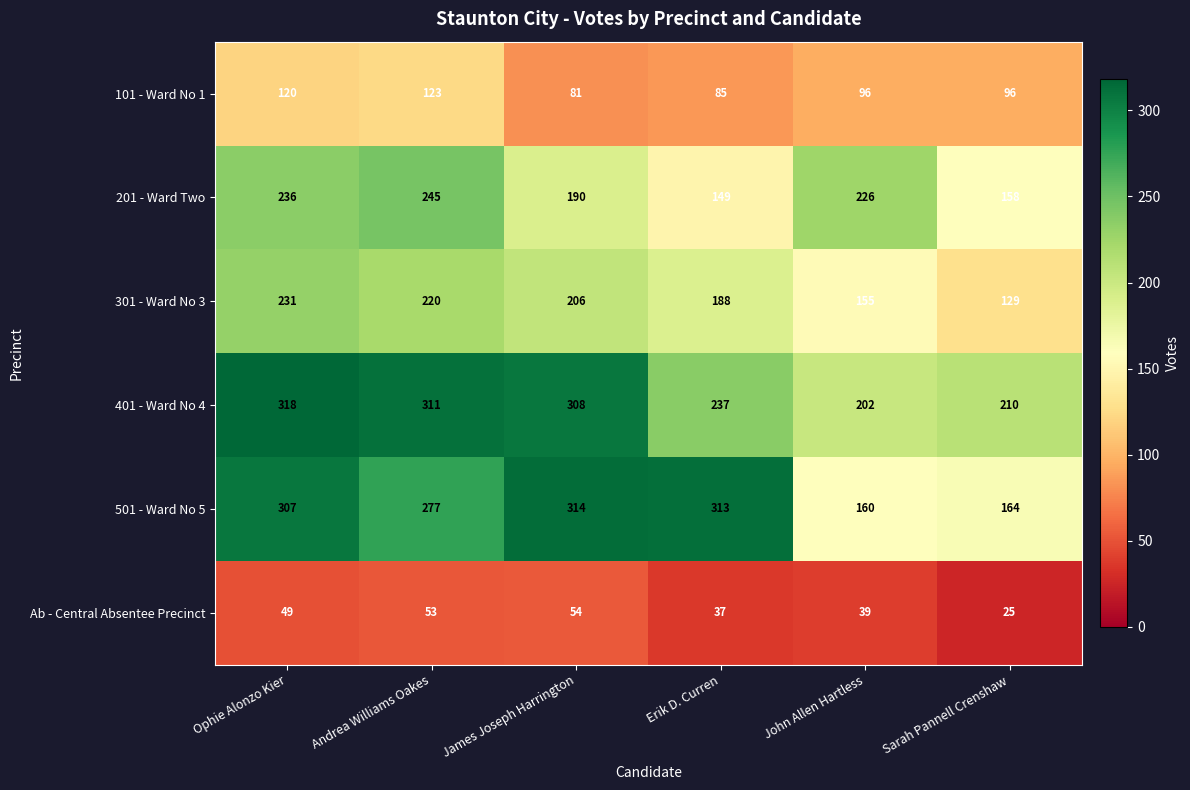

Is it true that 101 - Ward No 1 equals 44 at Erik D. Curren?

False